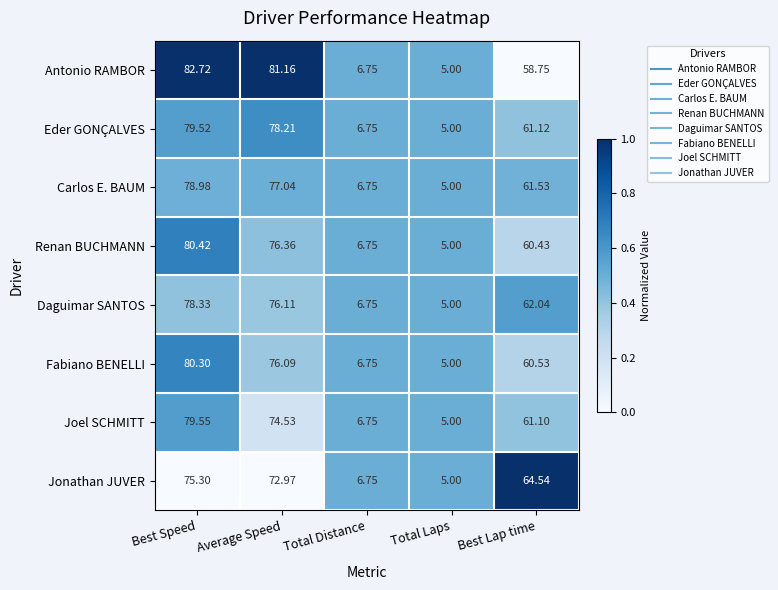

At which category does the chart reach its peak across all series?

Best Speed